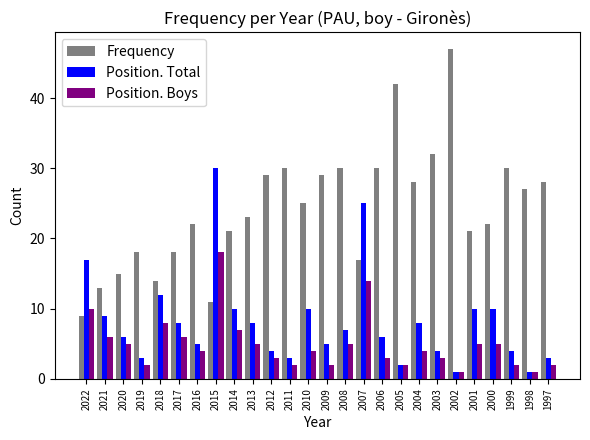

Which series changed the most between 2020 and 1997?

Frequency